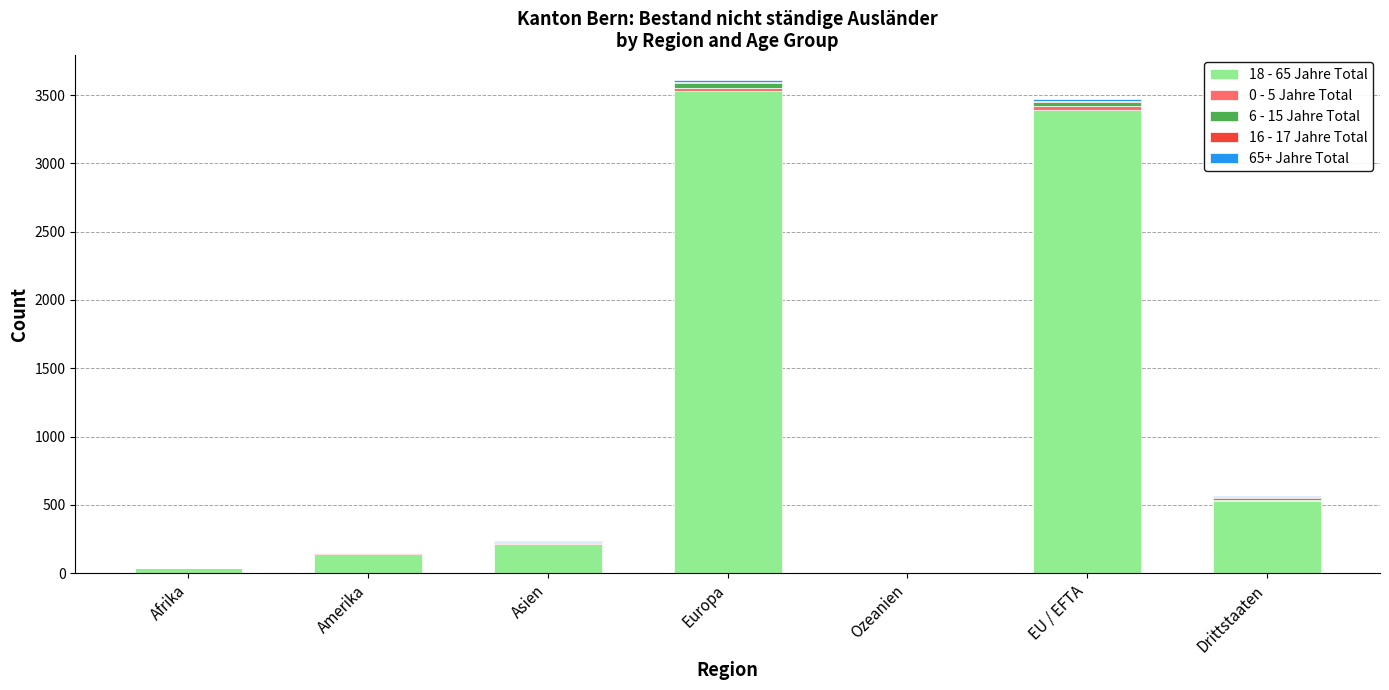

The value of 18 - 65 Jahre Total at Asien is 211. True or false?

True